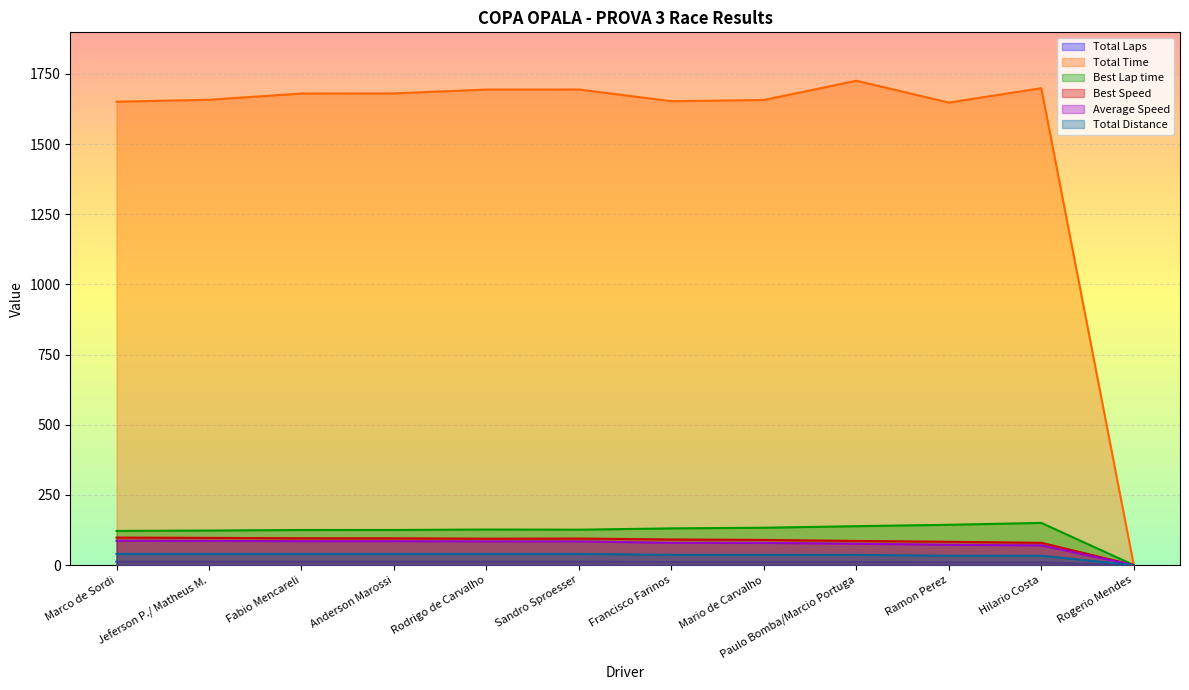

The value of Total Laps at Ramon Perez is 10.0. True or false?

True